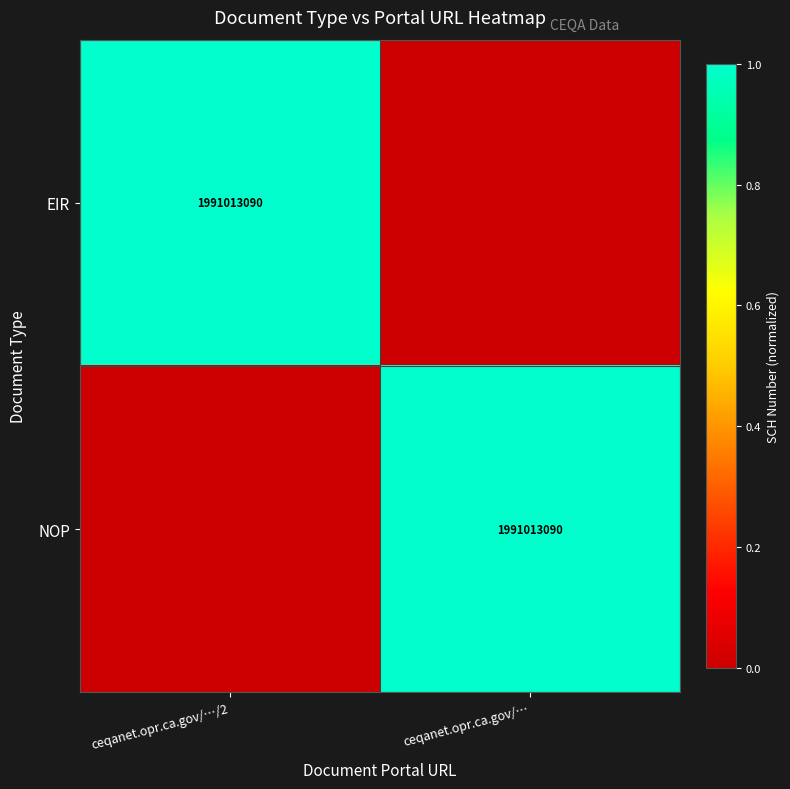

True or false: NOP has a value of 1991013090 at ceqanet.opr.ca.gov/….

True